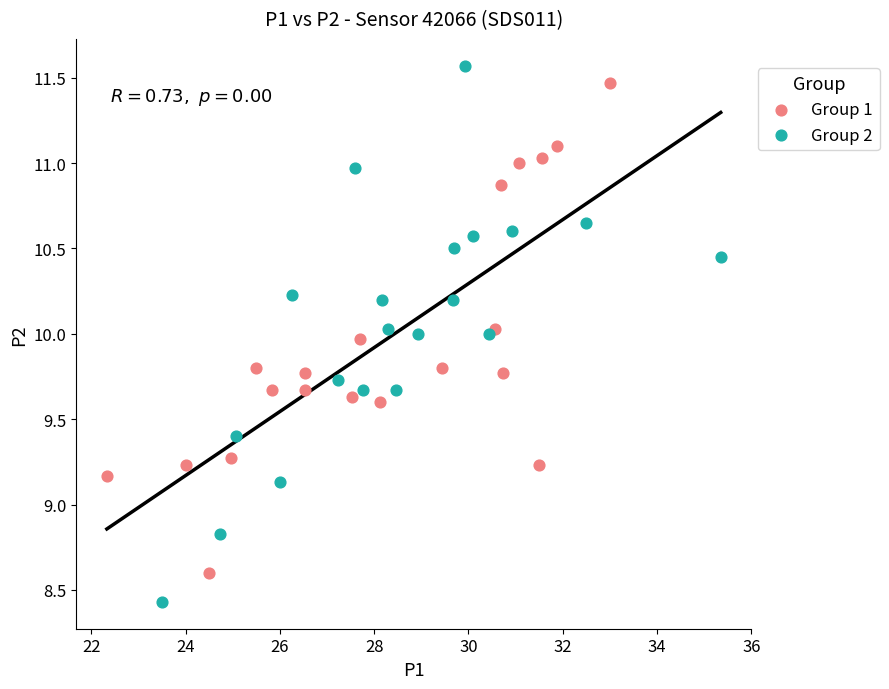

What are all the series names shown in the legend?

Group 1, Group 2